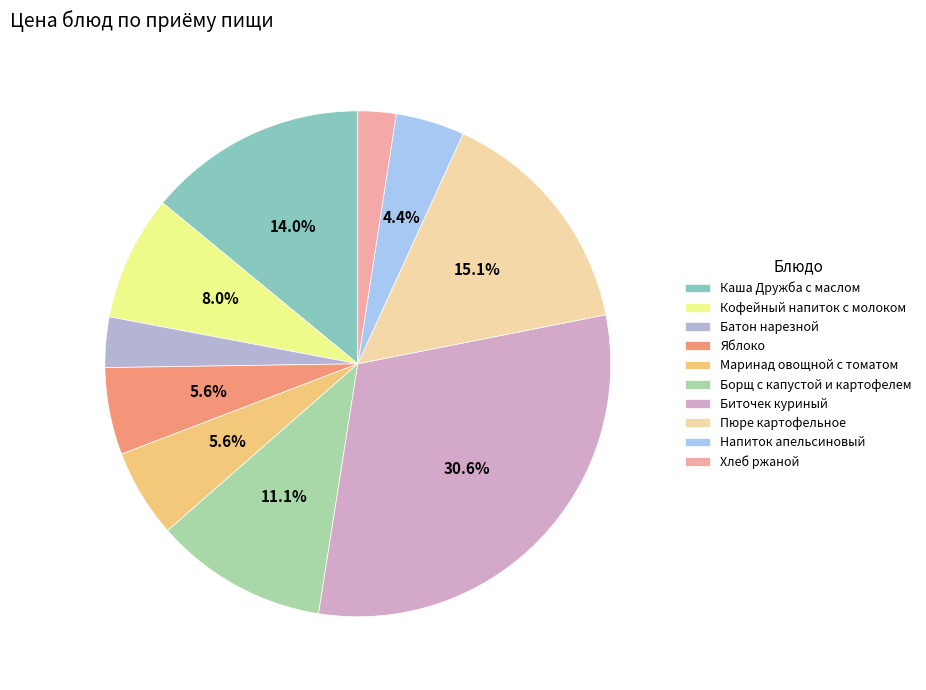

To the nearest percent, what is the average slice percentage?

10%